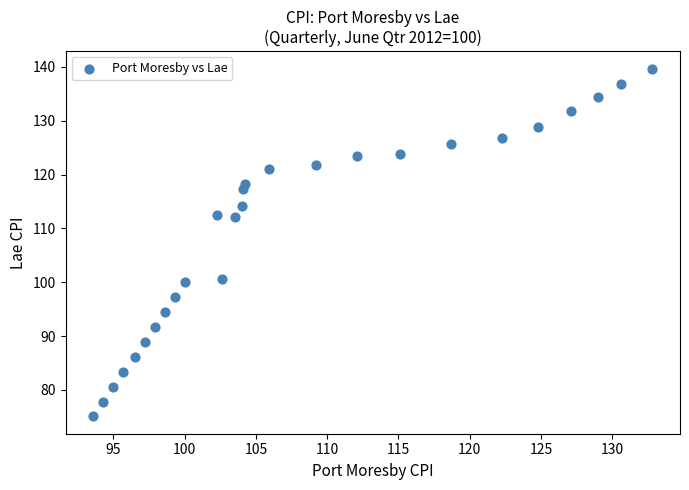

What is the range of X values (max minus min)?

39.2